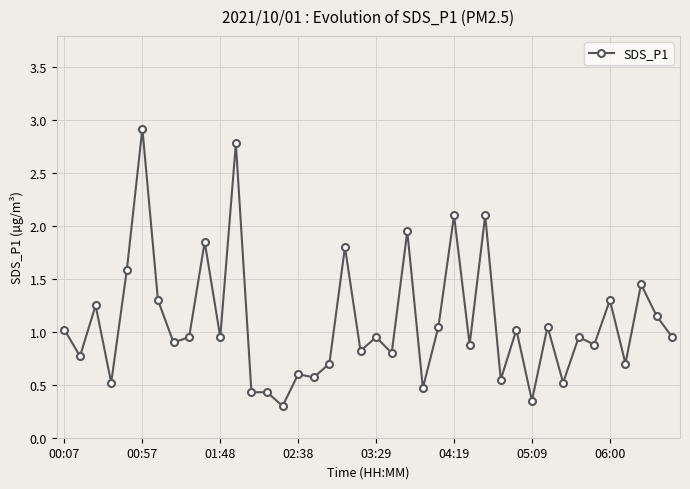

What is the greatest value displayed?

2.9